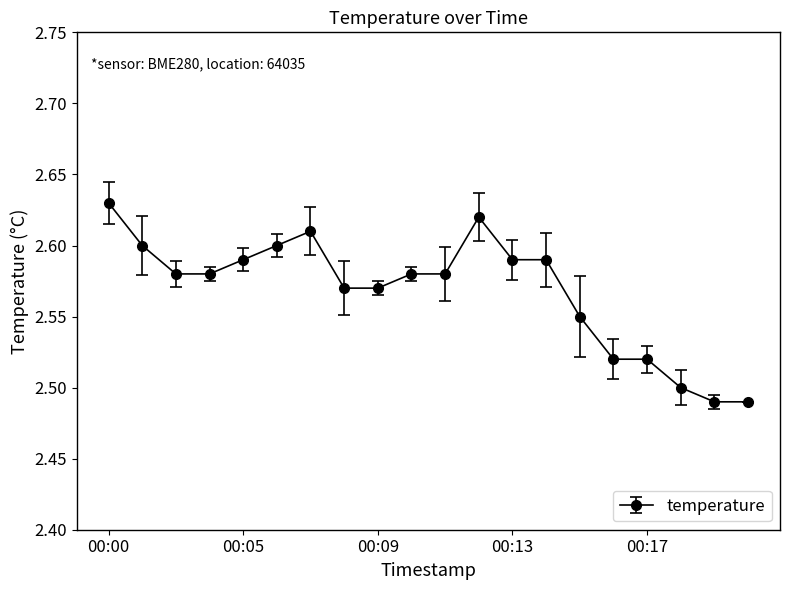

What is the sum of all values?

51.4